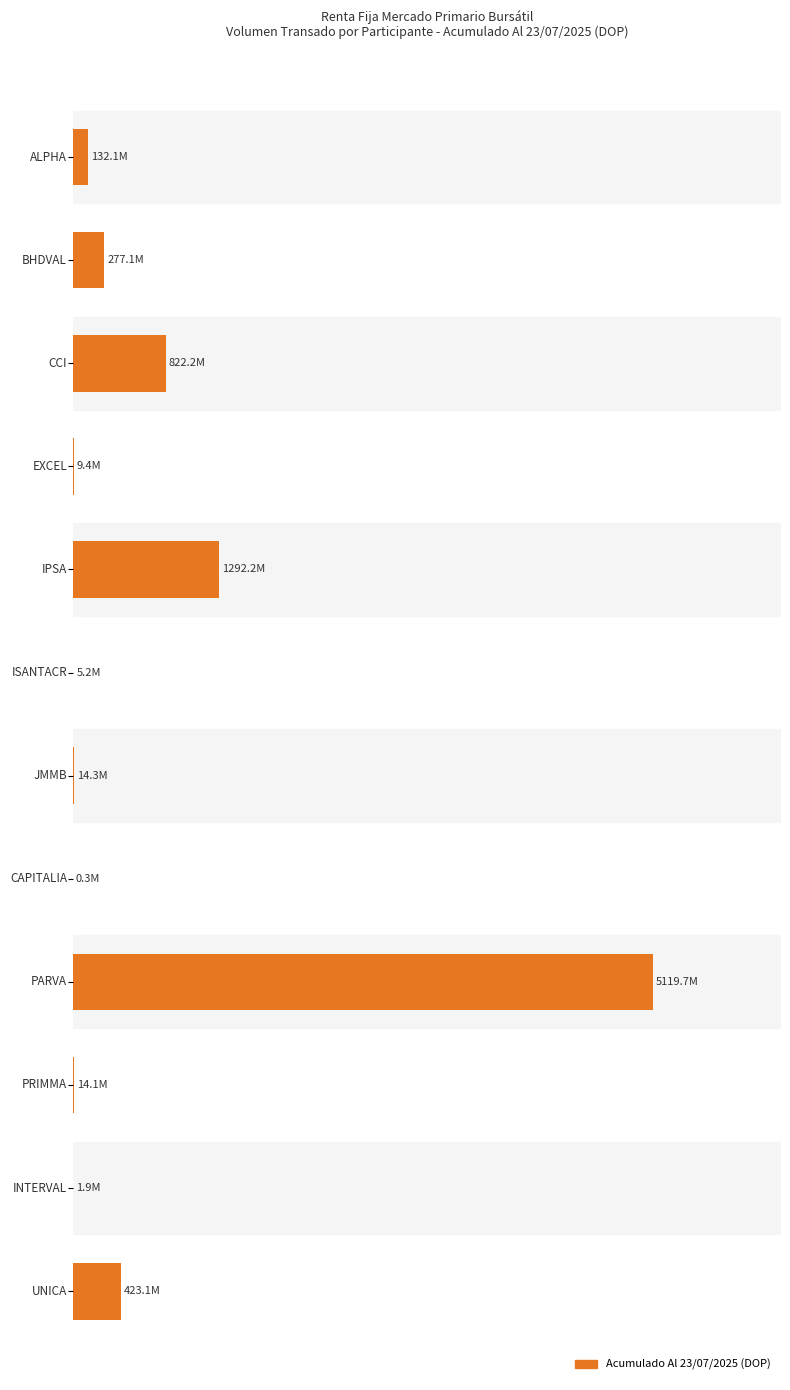

Are the bars horizontal?

Yes